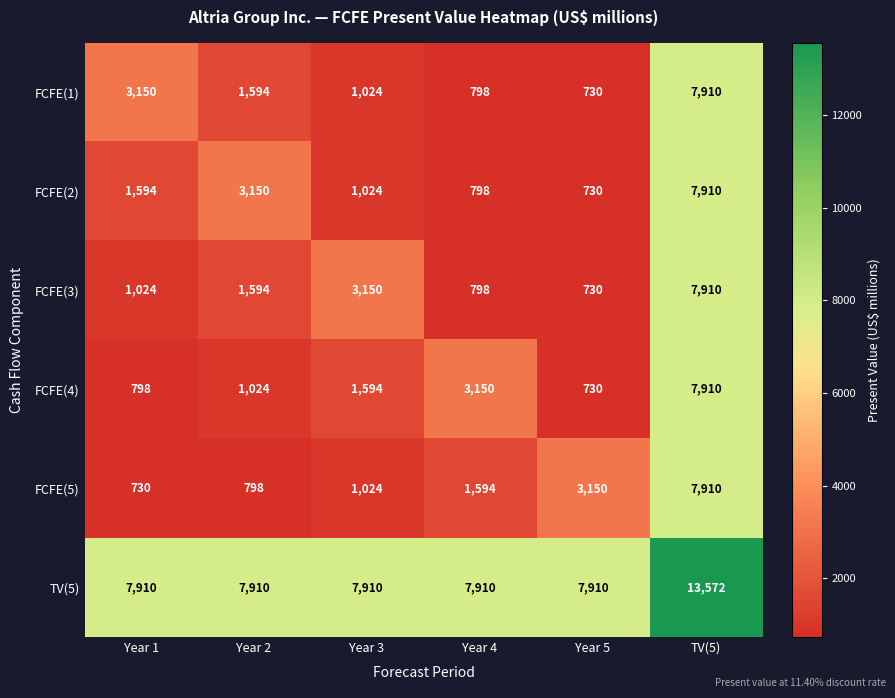

What is the minimum value shown in the chart?

730